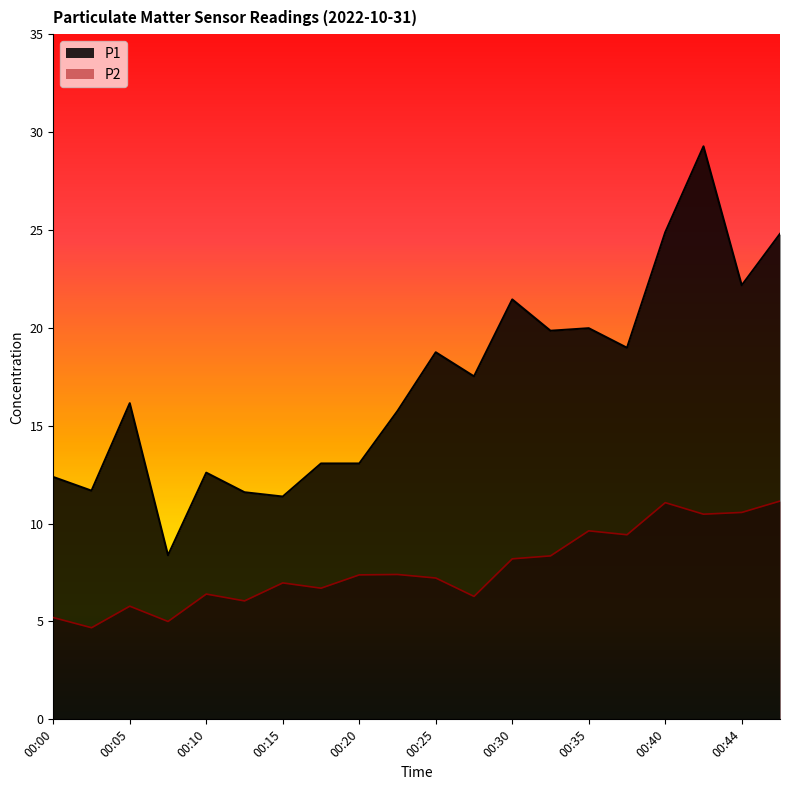

At which label is P1 closest to 18?

00:27